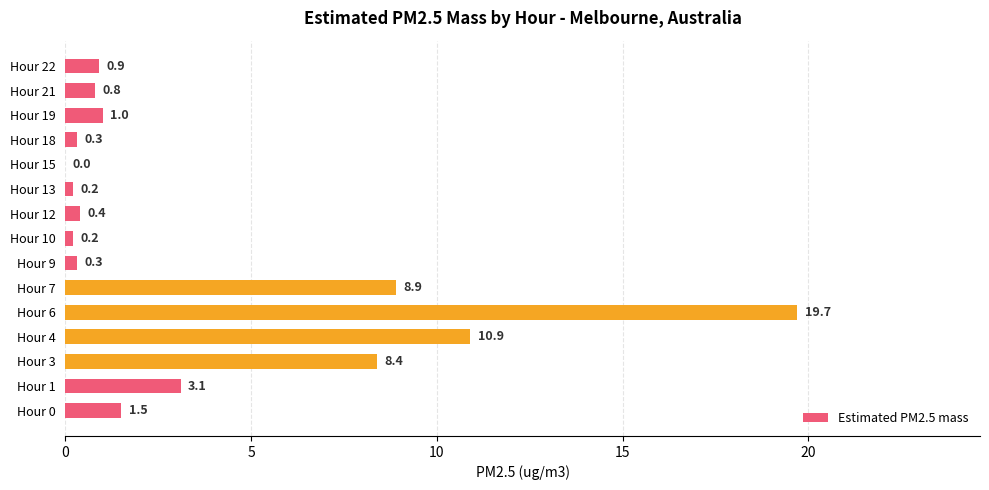

The value at Hour 3 is 8.4. True or false?

True